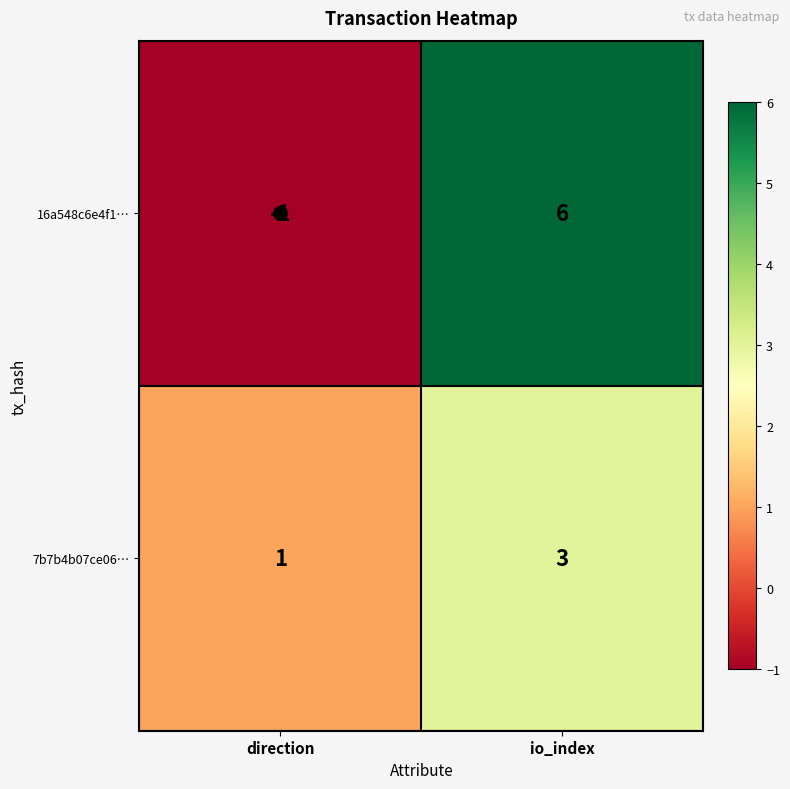

What is the highest value of the 7b7b4b07ce06… series?

3